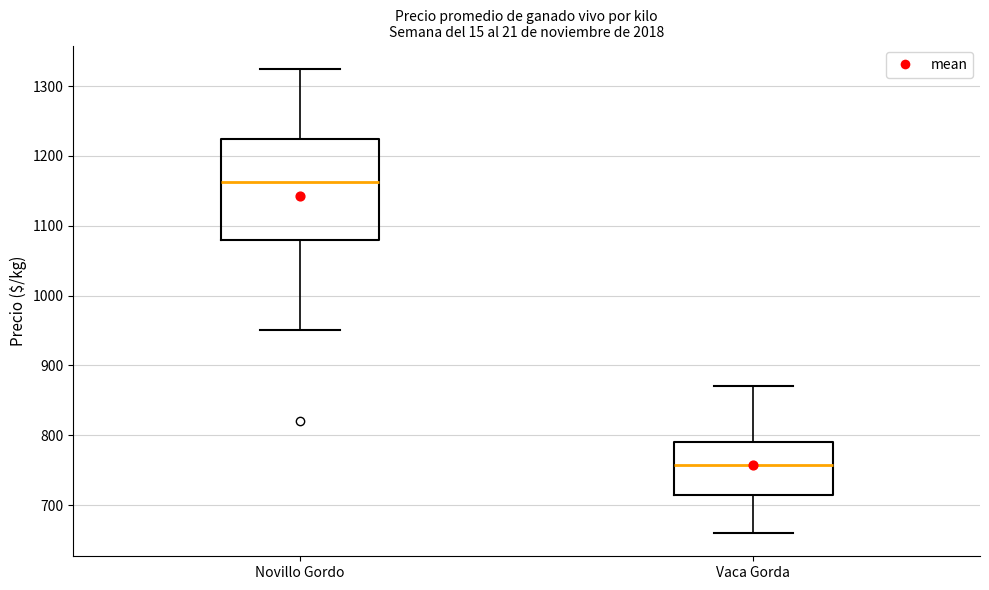

Where does the median line of the box for Vaca Gorda sit on the y-axis? The values are not printed on the chart, so give them approximately, as read against the axis.

760